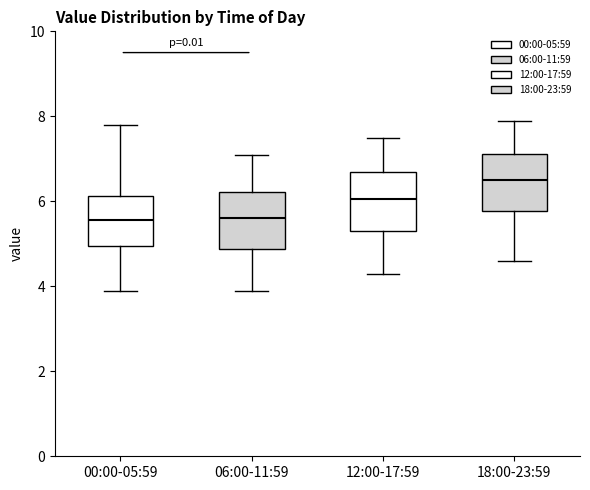

Reading left to right, read every box against the y-axis: the position of its median line, the range the box covers, and the ends of its whiskers. The values are not printed on the chart, so give them approximately, as read against the axis.

00:00-05:59: median 5.6, box 5.0 to 6.2, whiskers 4.0 to 7.8
06:00-11:59: median 5.6, box 4.8 to 6.2, whiskers 4.0 to 7.2
12:00-17:59: median 6.0, box 5.4 to 6.8, whiskers 4.4 to 7.6
18:00-23:59: median 6.6, box 5.8 to 7.2, whiskers 4.6 to 8.0